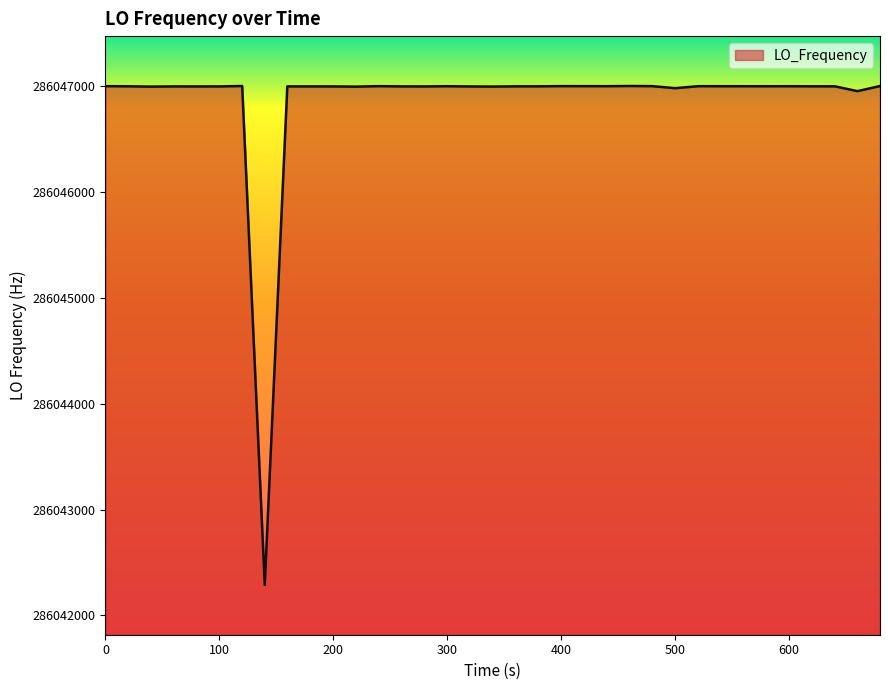

What is the maximum value shown in the chart?

286047002.5